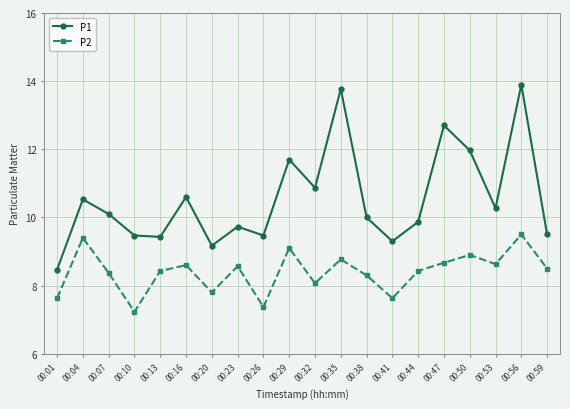

True or false: P2 and P1 cross at least once.

False